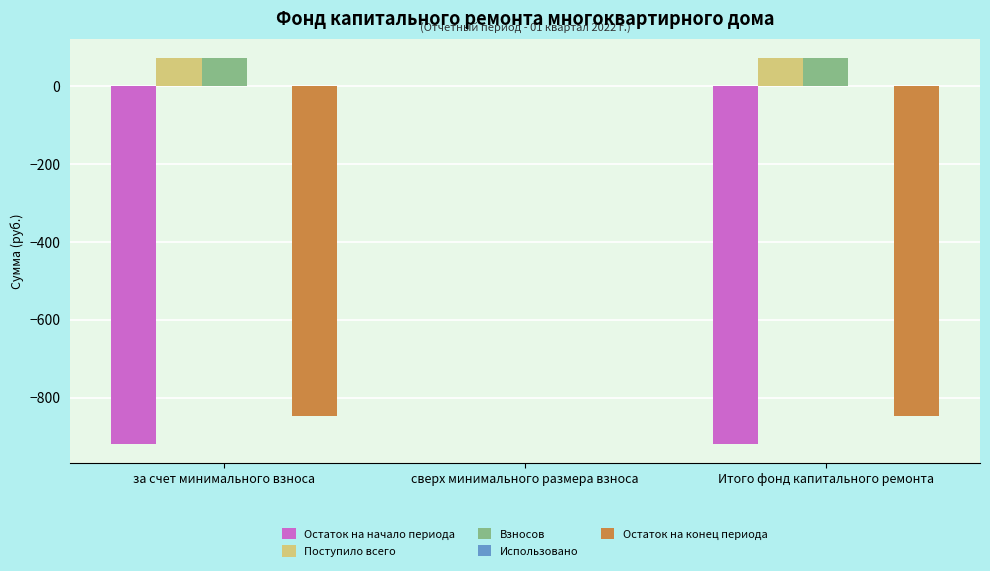

What is the total value across all series at Итого фонд капитального ремонта?

-1618.7